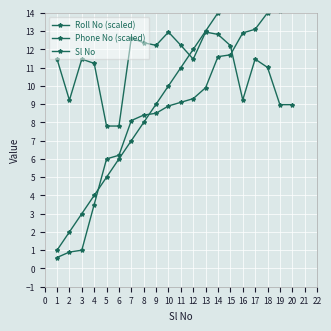

What is the label of the 15th point from the right?

4